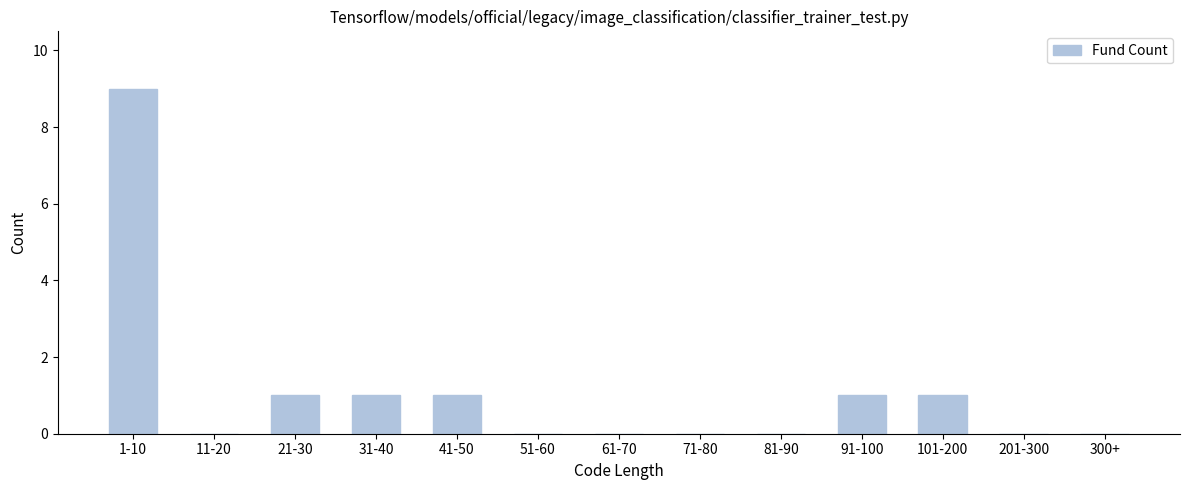

Reading left to right, transcribe all the data shown in this chart.

1-10=9	11-20=0	21-30=1	31-40=1	41-50=1	51-60=0	61-70=0	71-80=0	81-90=0	91-100=1	101-200=1	201-300=0	300+=0